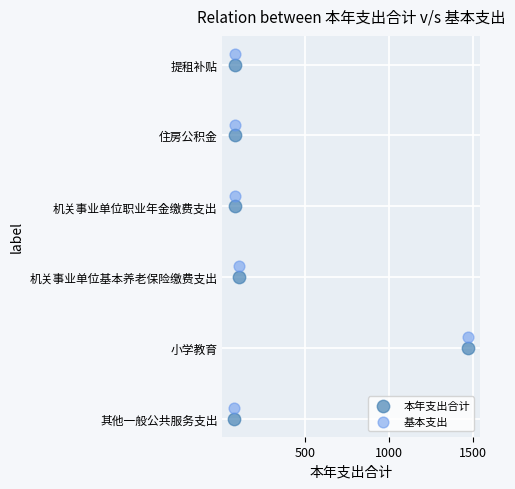

What are all the series names shown in the legend?

本年支出合计, 基本支出